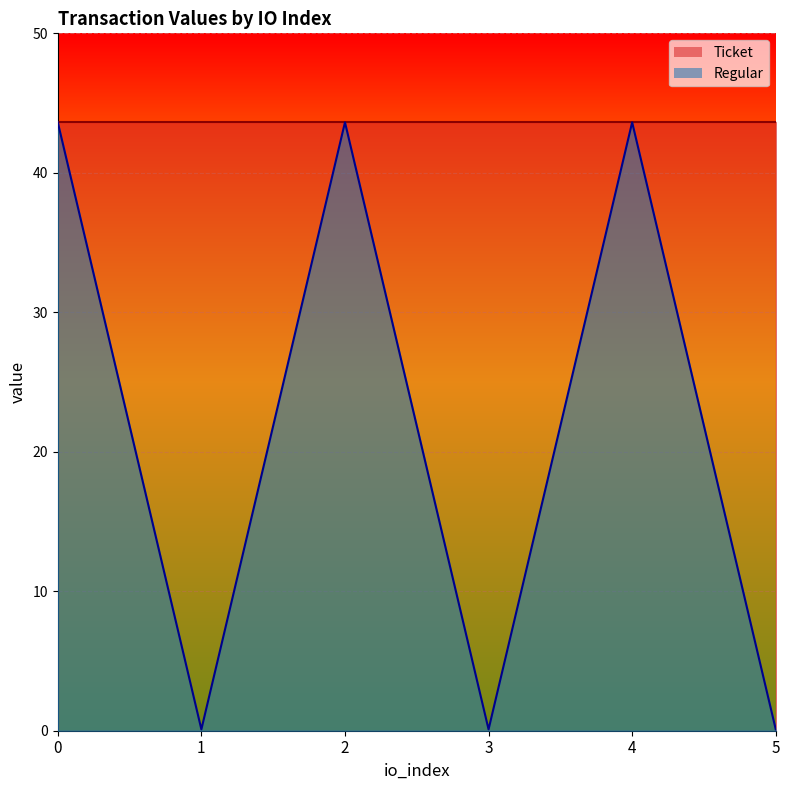

What is the sum of all values?

131.1